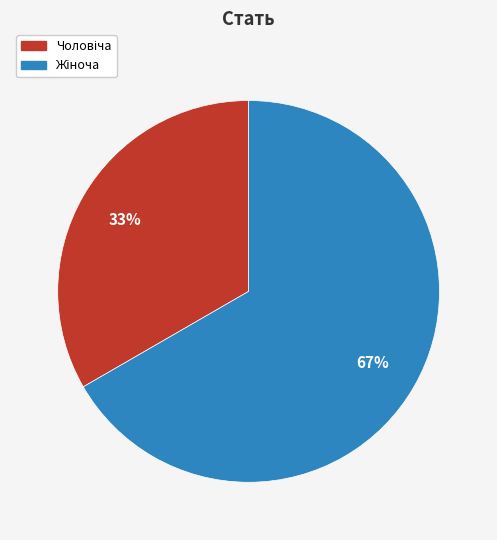

Is there a majority slice in this chart?

Yes